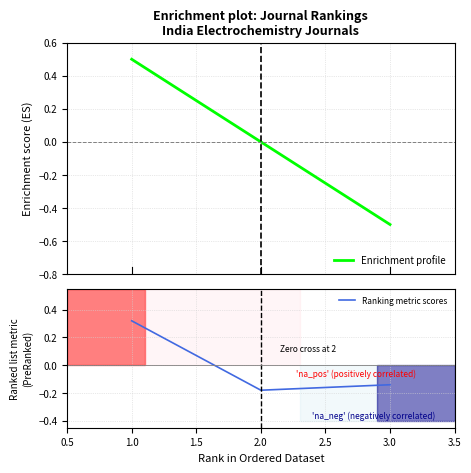

What are all the series names shown in the legend?

Enrichment profile, Ranking metric scores